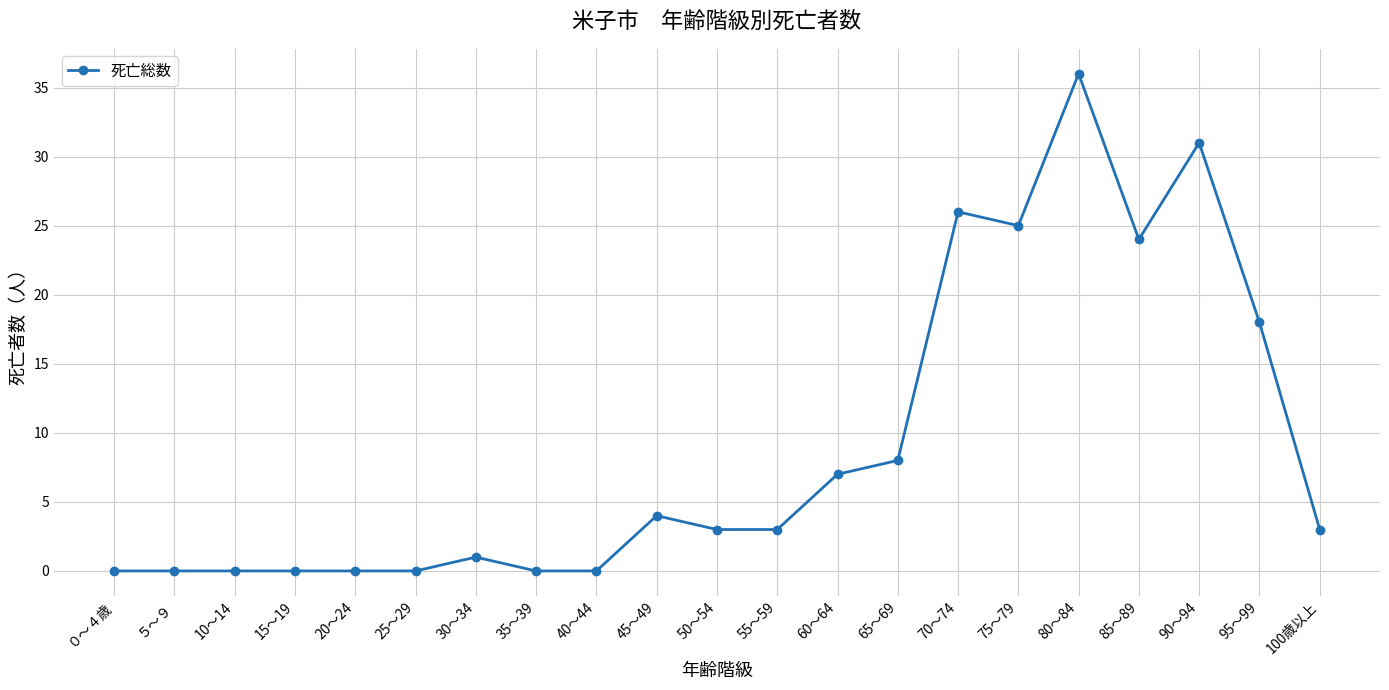

Reading left to right, what are all the values shown in this chart?

0	0	0	0	0	0	1	0	0	4	3	3	7	8	26	25	36	24	31	18	3